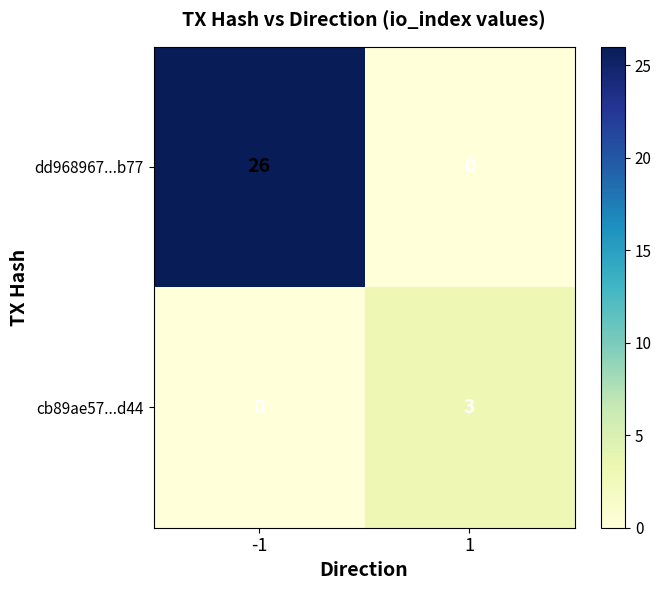

What is the sum of the dd968967...b77 values at -1 and 1?

26